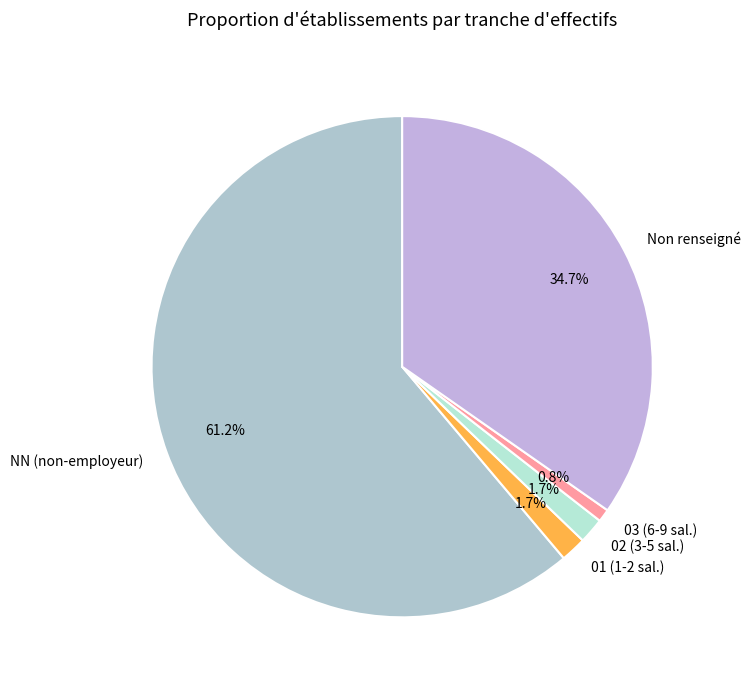

Which has a higher value, NN (non-employeur) or 03 (6-9 sal.)?

NN (non-employeur)